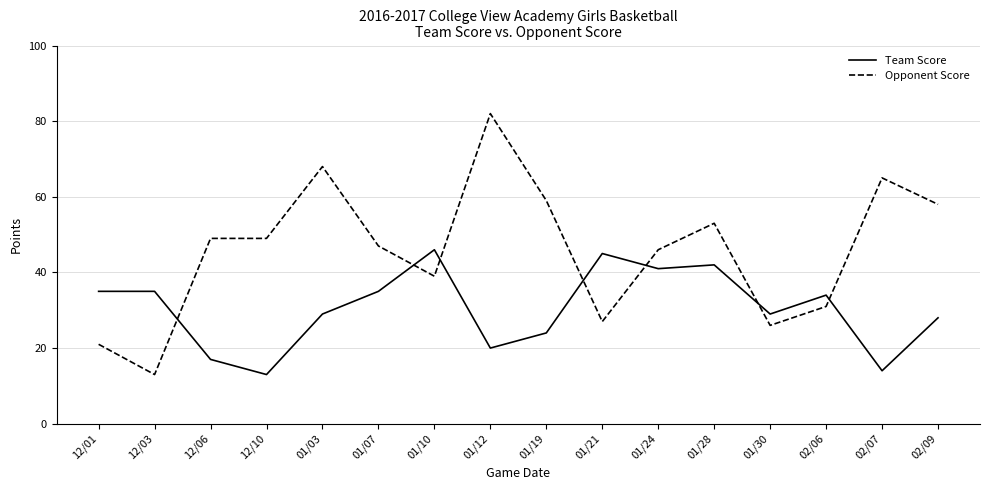

Read the Opponent Score value at 01/19, to the nearest 5.

60